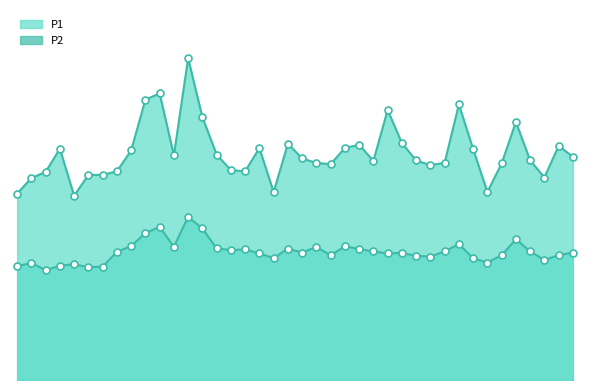

What is the average value of the P2 series?

18.7